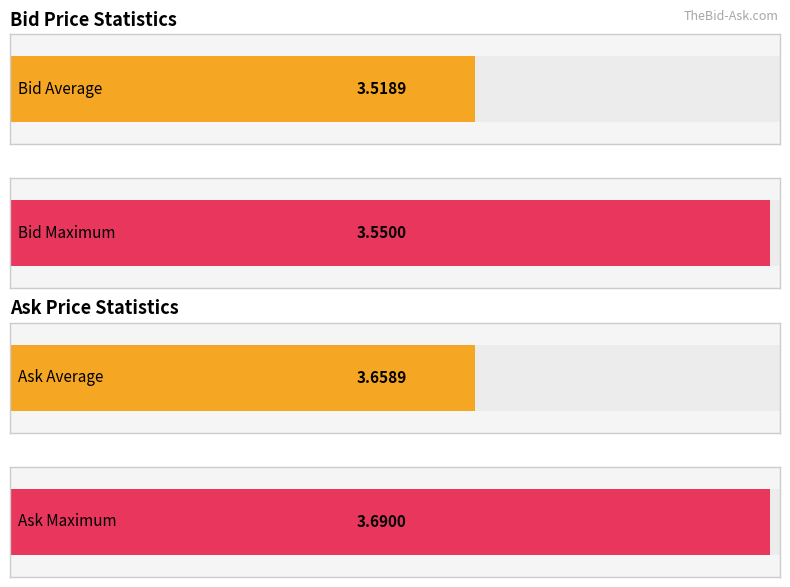

What is the highest value of the Bid series?

3.5